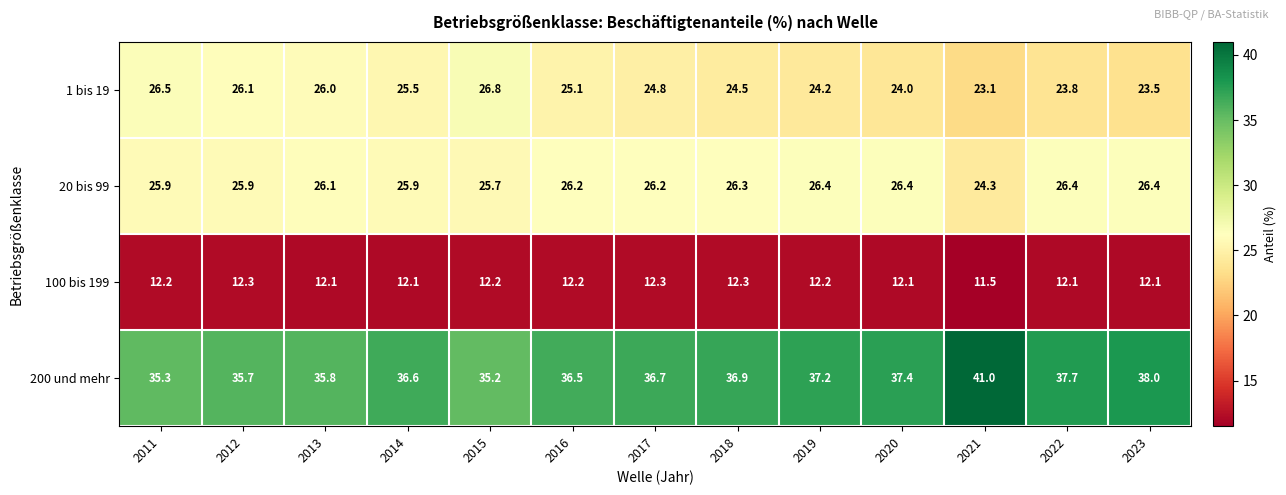

List the labels in order of 200 und mehr value, largest first.

2021, 2023, 2022, 2020, 2019, 2018, 2017, 2014, 2016, 2013, 2012, 2011, 2015